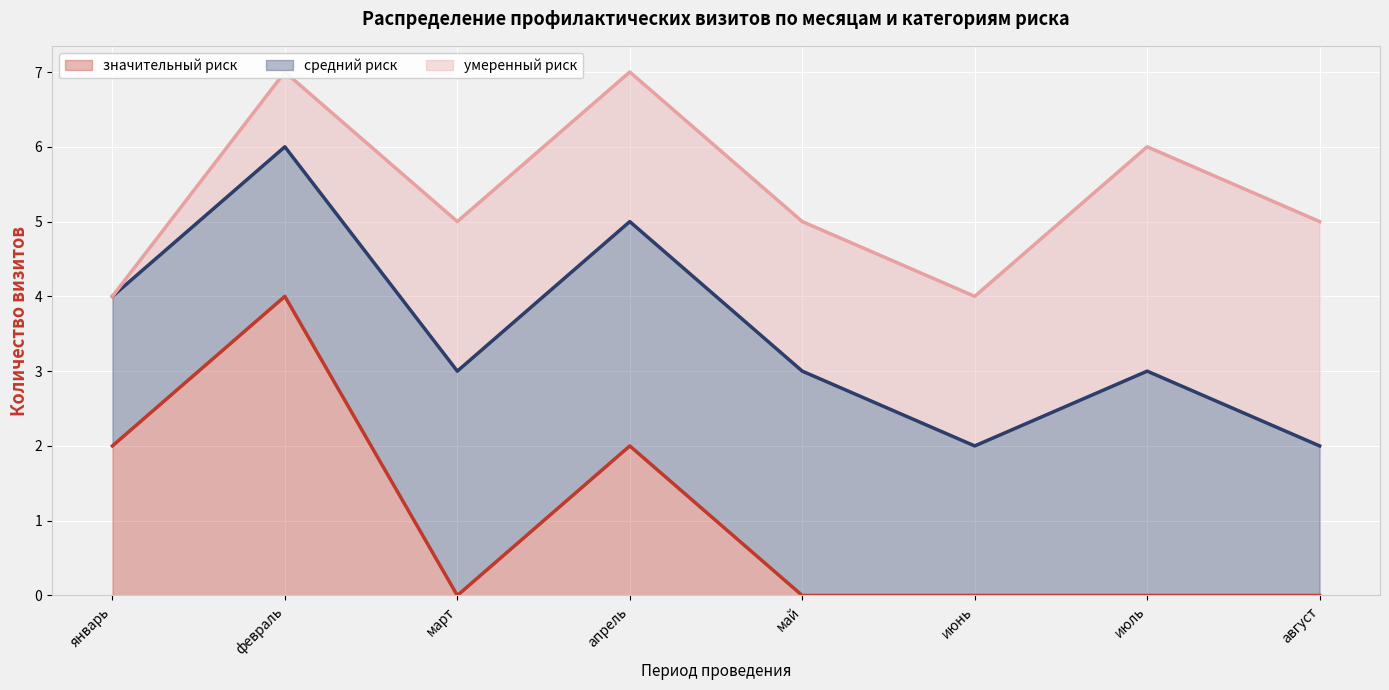

How many data points does each series have?

8